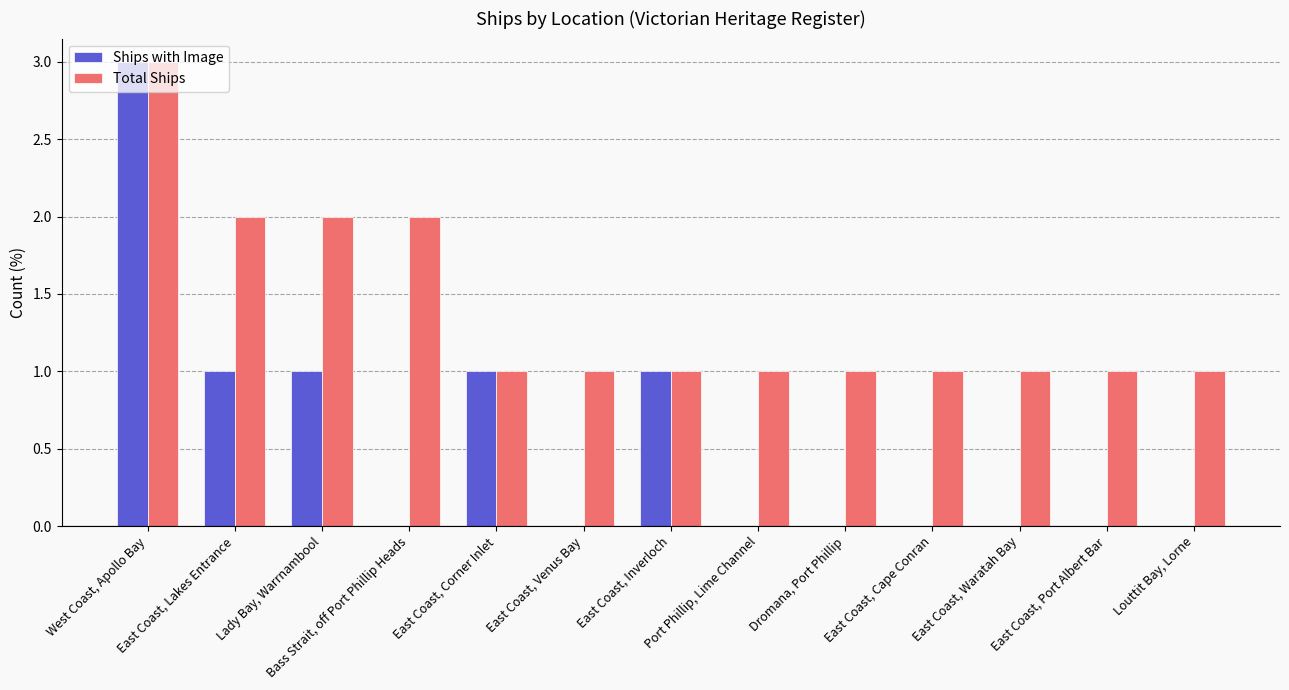

Is it true that Total Ships equals 1 at Dromana, Port Phillip?

True